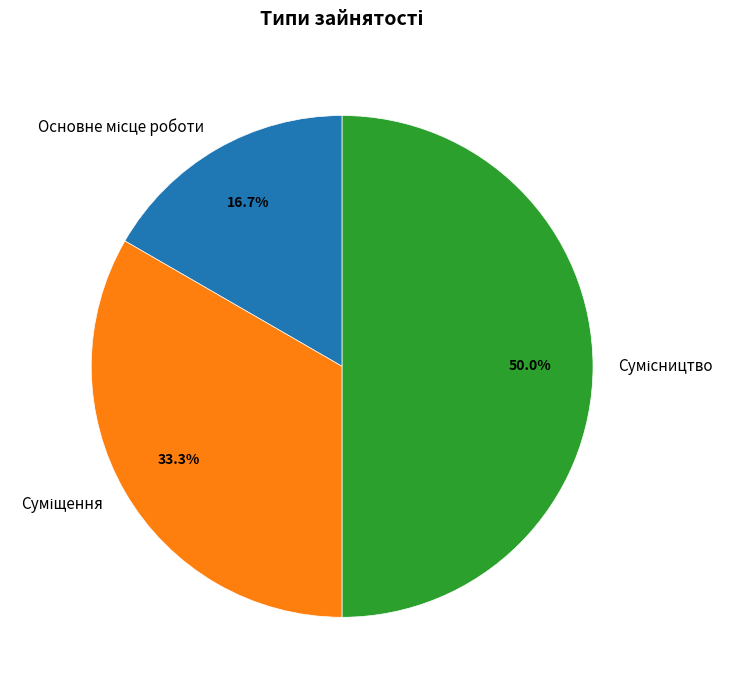

What is the largest slice in the pie chart?

Сумісництво